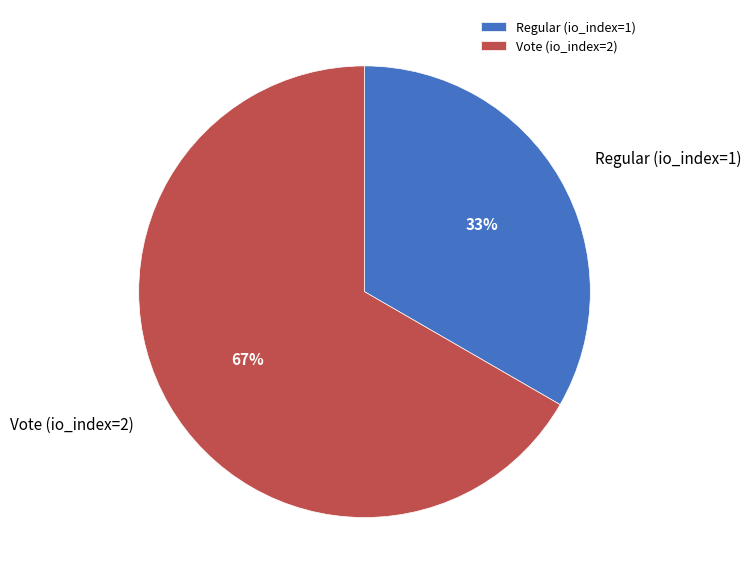

To the nearest percent, what is the combined percentage of Vote (io_index=2) and Regular (io_index=1)?

100%